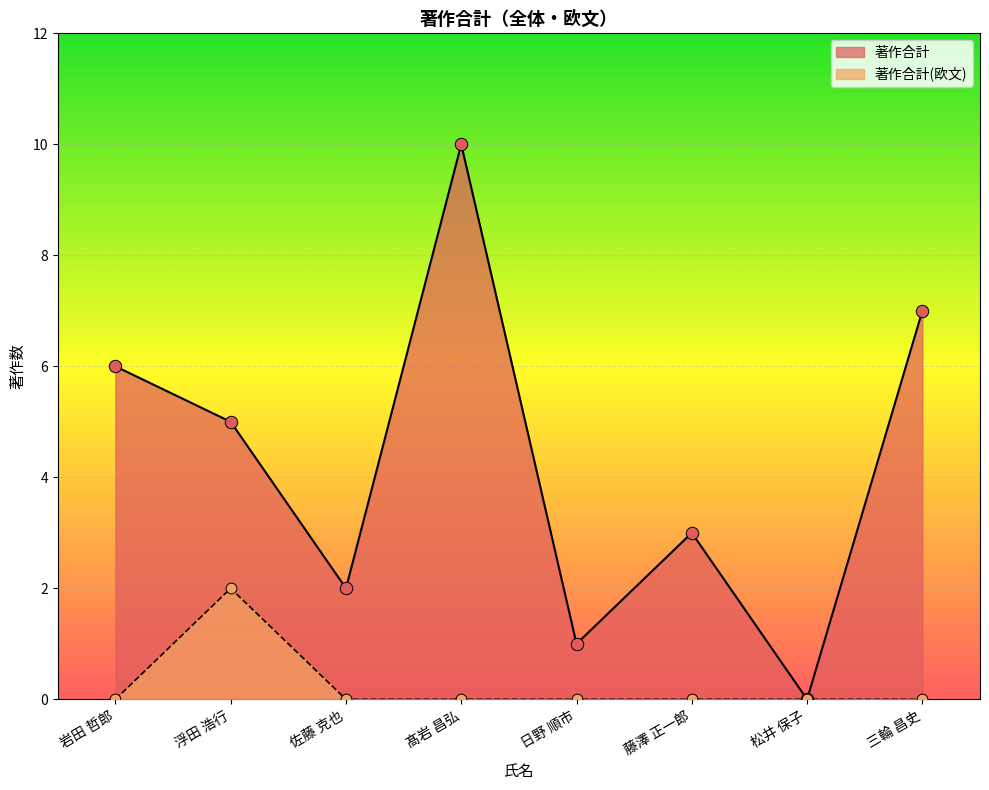

Is the value of 著作合計 at 三輪 昌史 greater than the value of 著作合計(欧文) at 浮田 浩行?

Yes